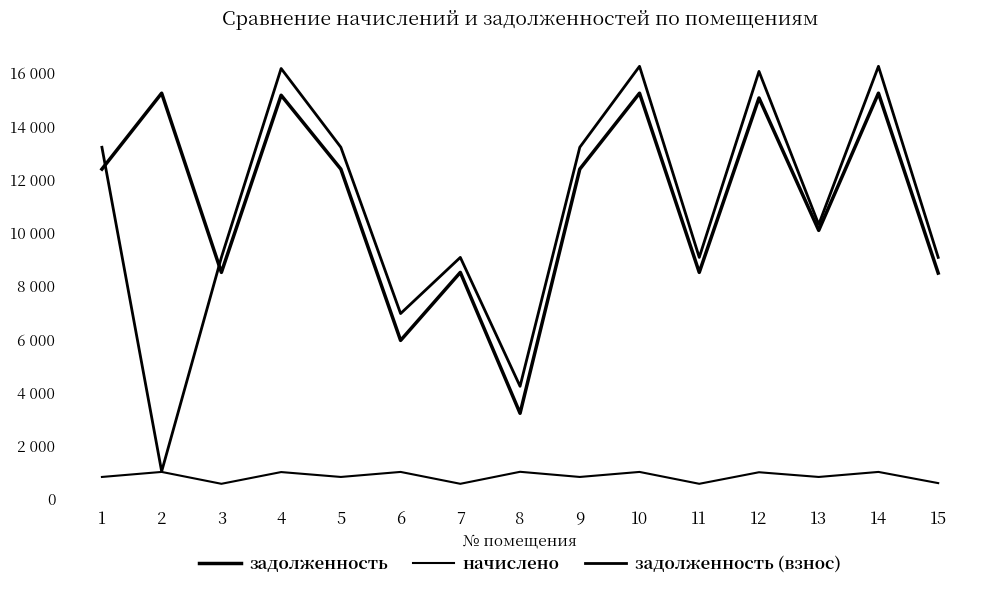

Does the chart have visible grid lines?

No